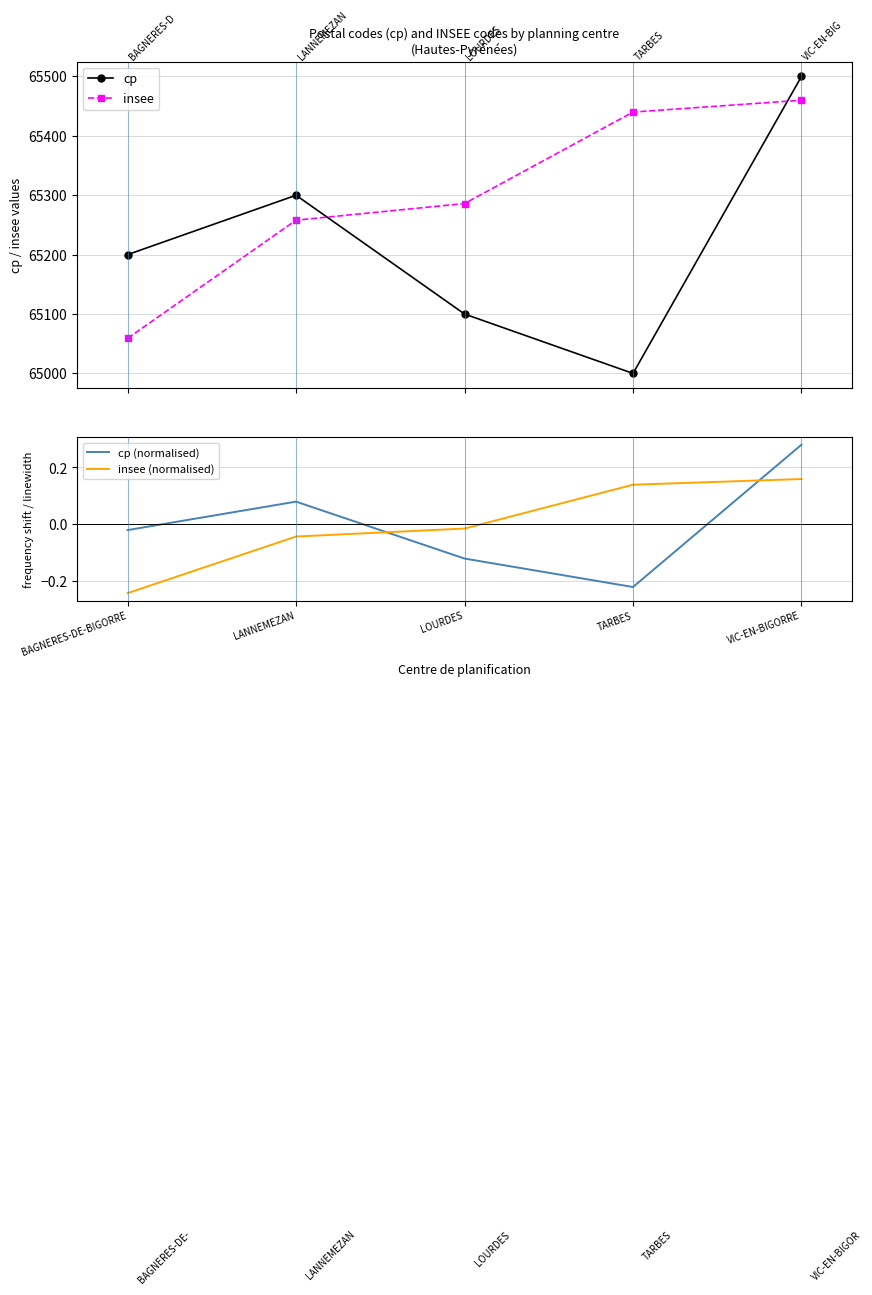

How many cp values are between 65100 and 65300?

3